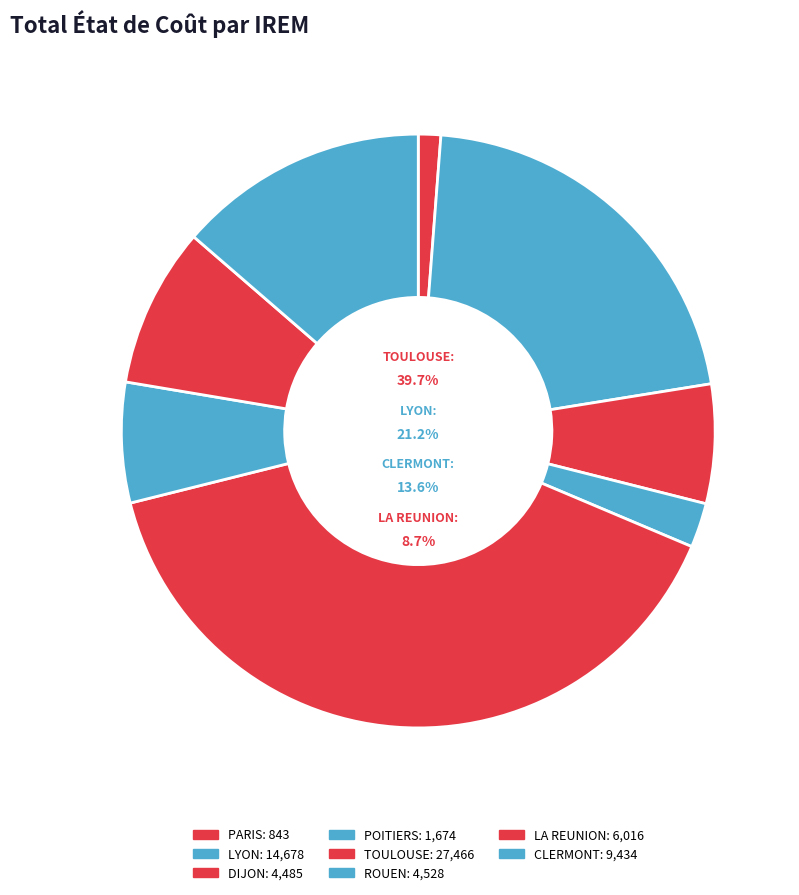

Does any single category account for the majority?

No